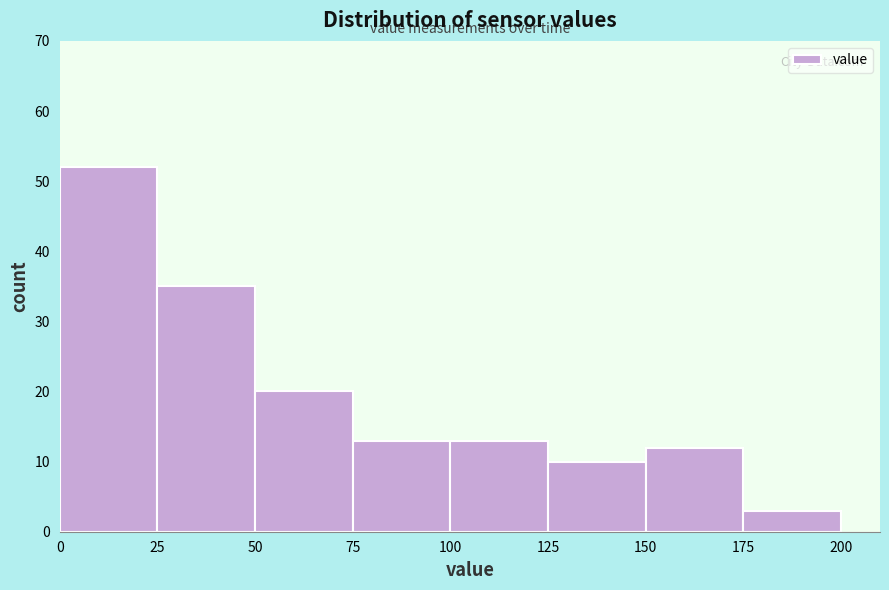

Over which range of the x-axis is the bar tallest?

0 to 25